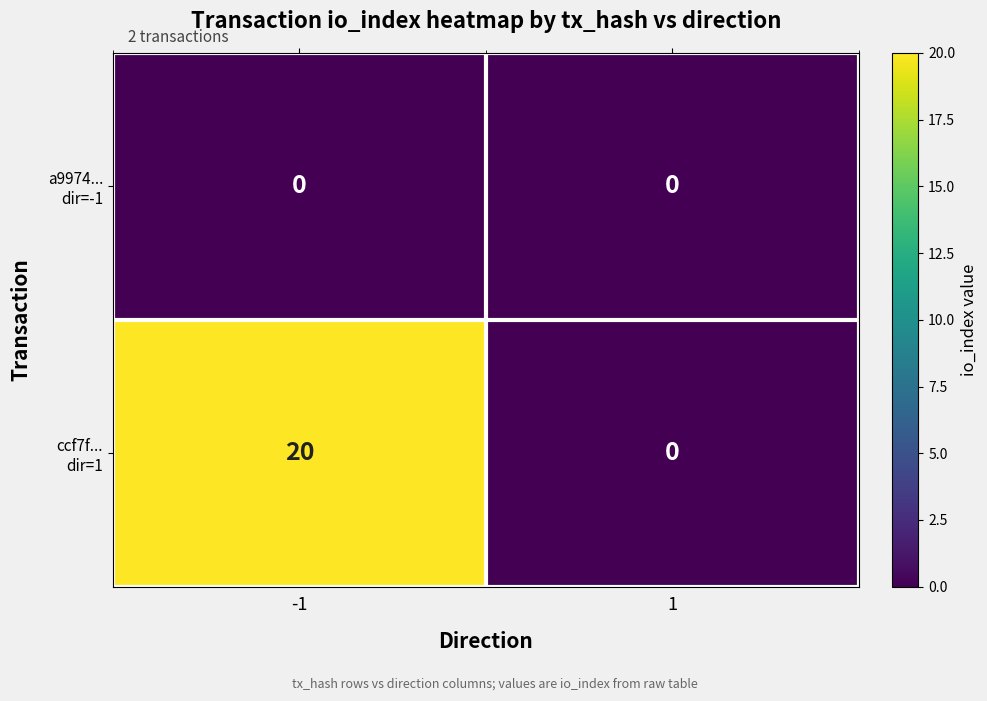

What is the total value across all series at -1?

20